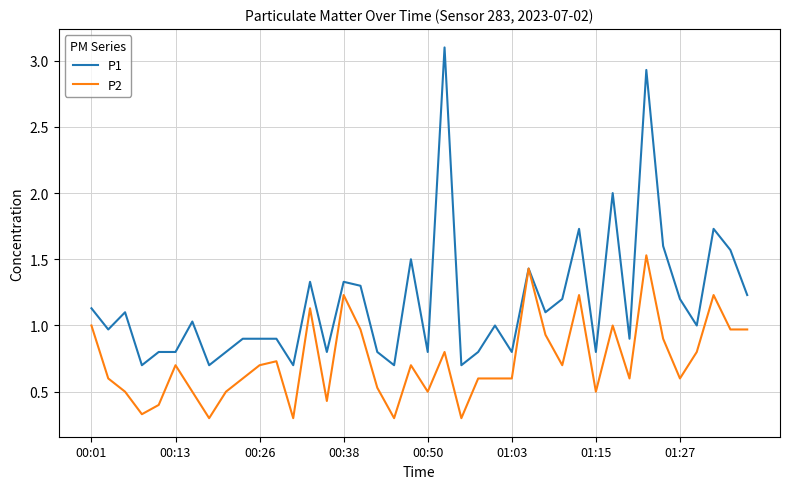

Which series has the largest total across all categories?

P1